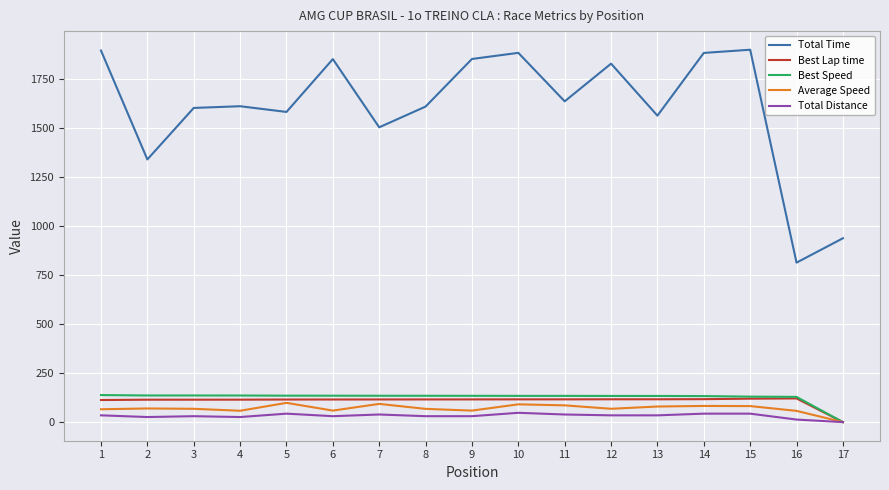

What is the sum of all Best Lap time values?

1854.2